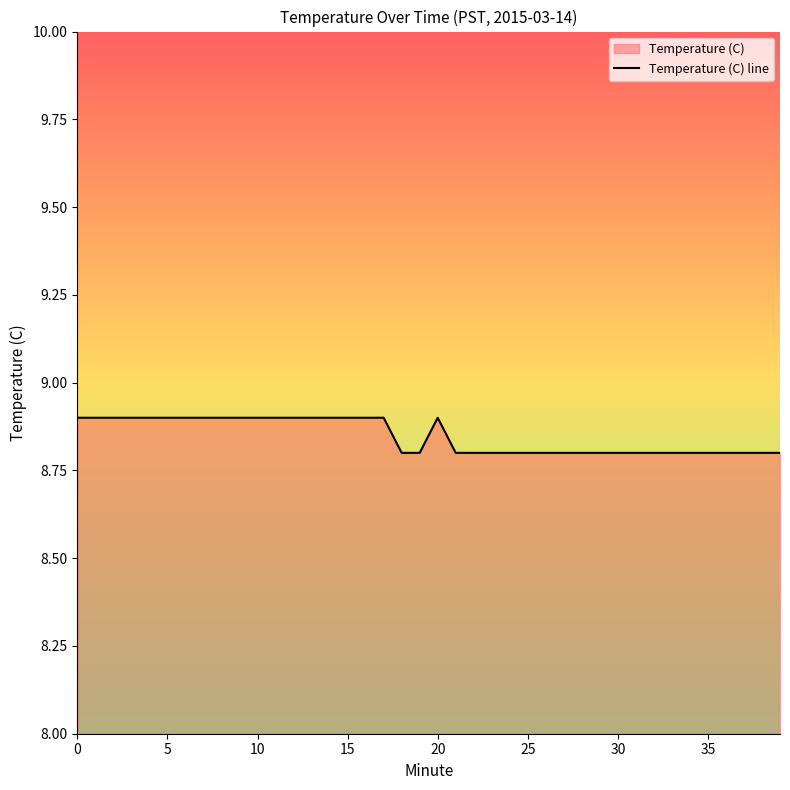

Reading left to right, transcribe all the data shown in this chart.

8.9	8.9	8.9	8.9	8.9	8.9	8.9	8.9	8.9	8.9	8.9	8.9	8.9	8.9	8.9	8.9	8.9	8.9	8.8	8.8	8.9	8.8	8.8	8.8	8.8	8.8	8.8	8.8	8.8	8.8	8.8	8.8	8.8	8.8	8.8	8.8	8.8	8.8	8.8	8.8